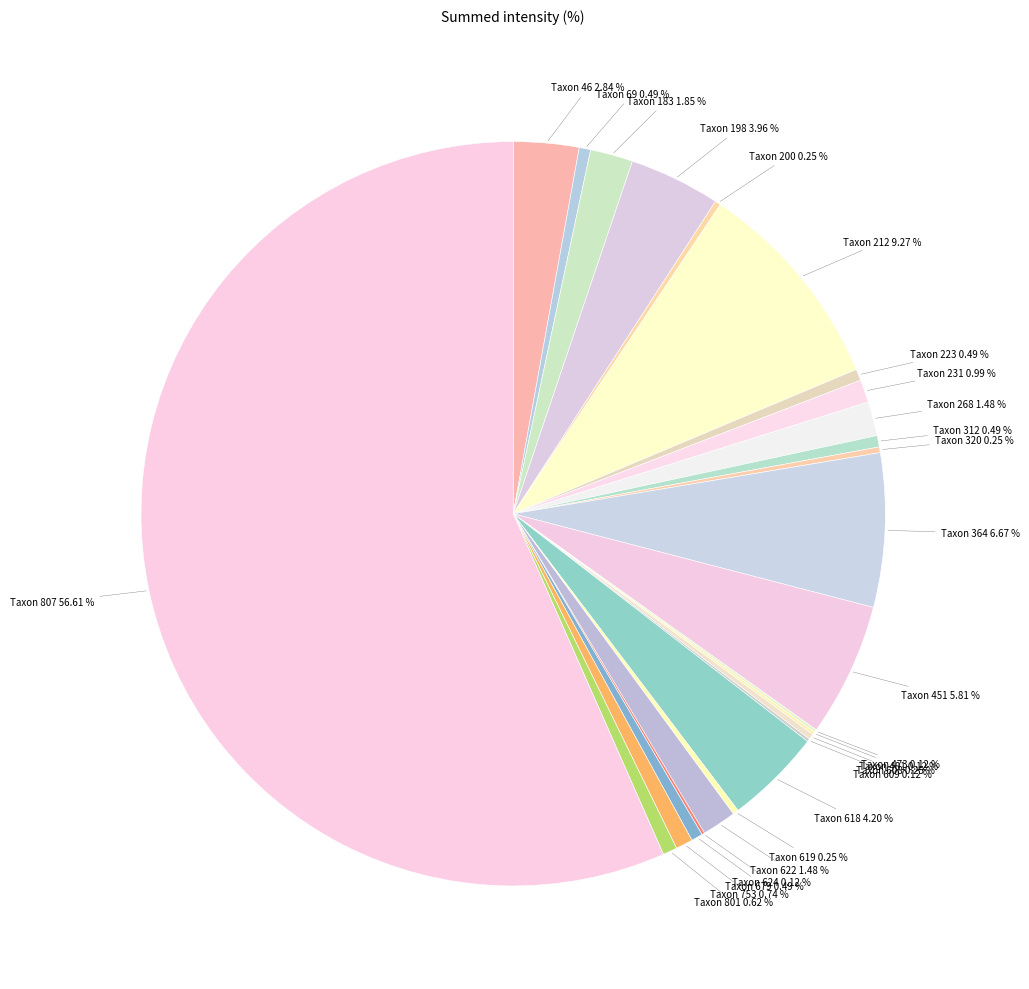

Which category has the biggest portion of the pie?

Taxon 807